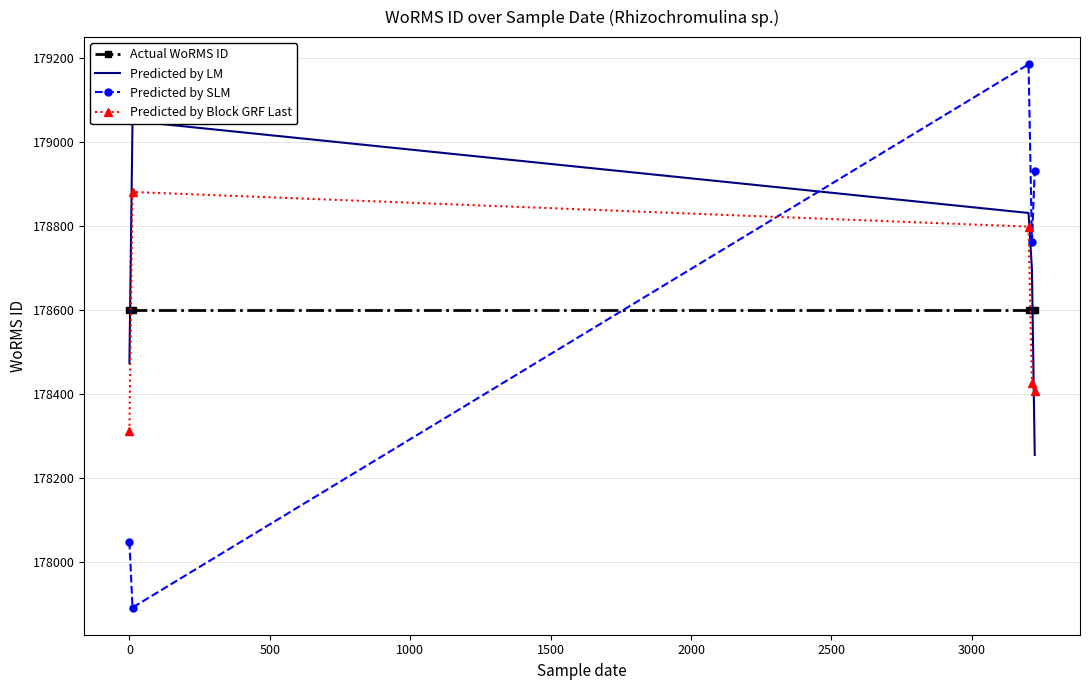

Reading left to right, what are all the values shown in this chart?

Actual WoRMS ID: 178599.0	178599.0	178599.0	178599.0	178599.0
Predicted by LM: 178473.5	179049.7	178831.0	178697.7	178255.0
Predicted by SLM: 178048.6	177891.9	179184.9	178760.8	178931.9
Predicted by Block GRF Last: 178311.4	178880.9	178798.5	178426.4	178408.1